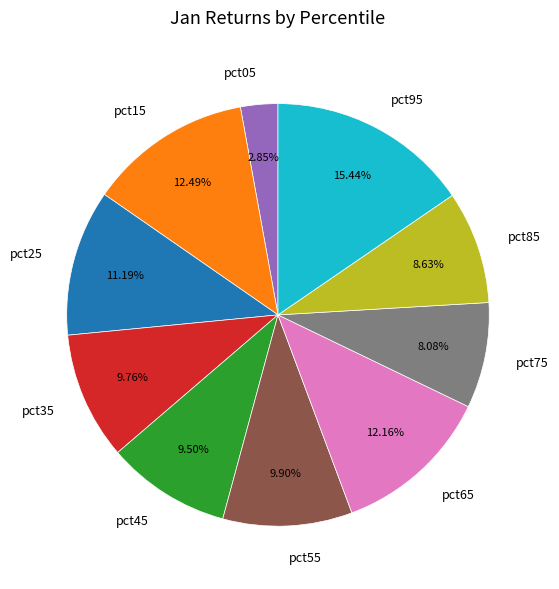

Is pct75 the majority of the pie?

No